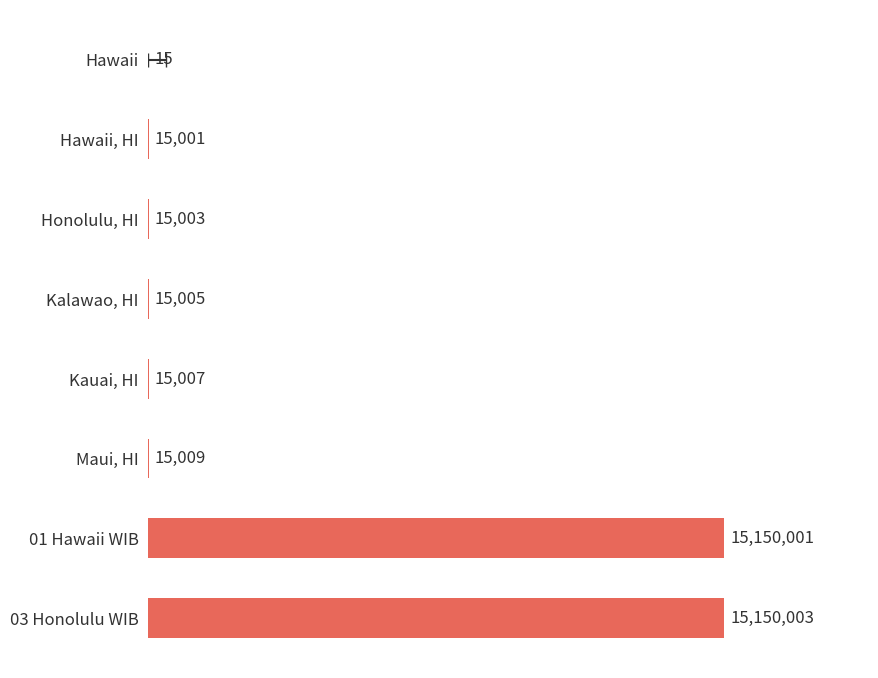

The chart shows a value of 9 at Hawaii. True or false?

False